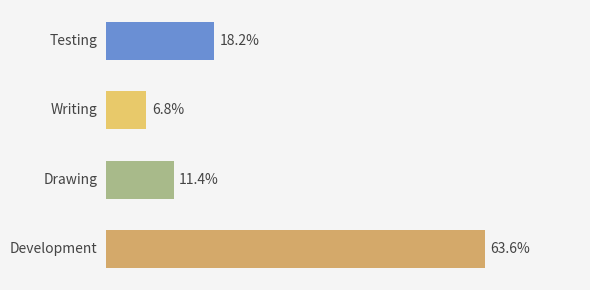

How many bars are there in total?

4